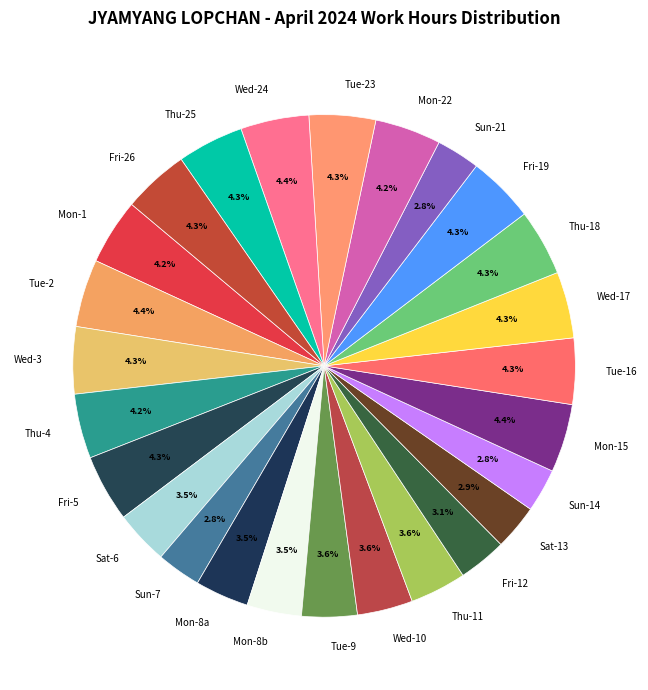

Is there a majority slice in this chart?

No